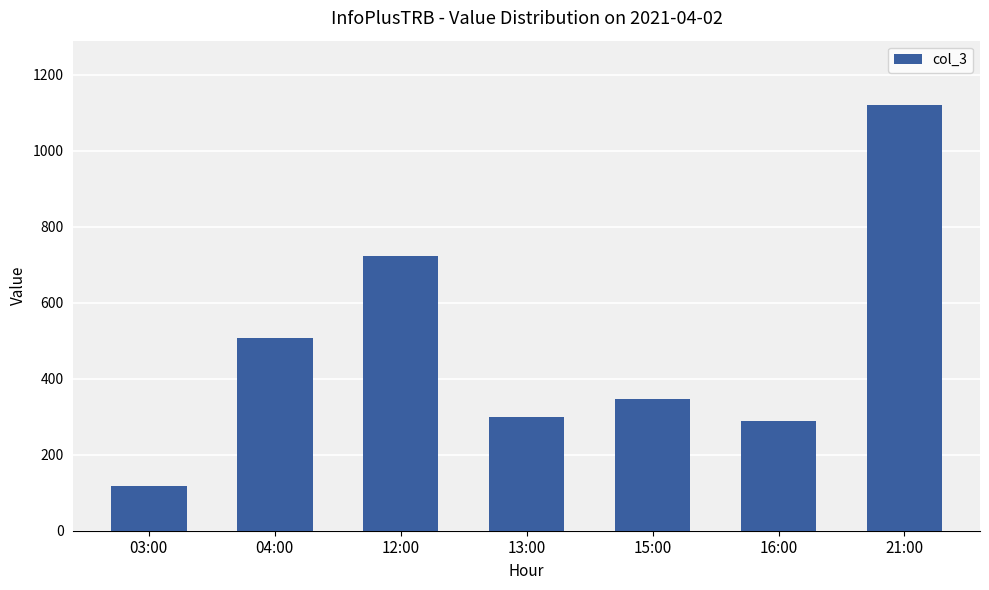

Does the chart contain stacked bars?

No